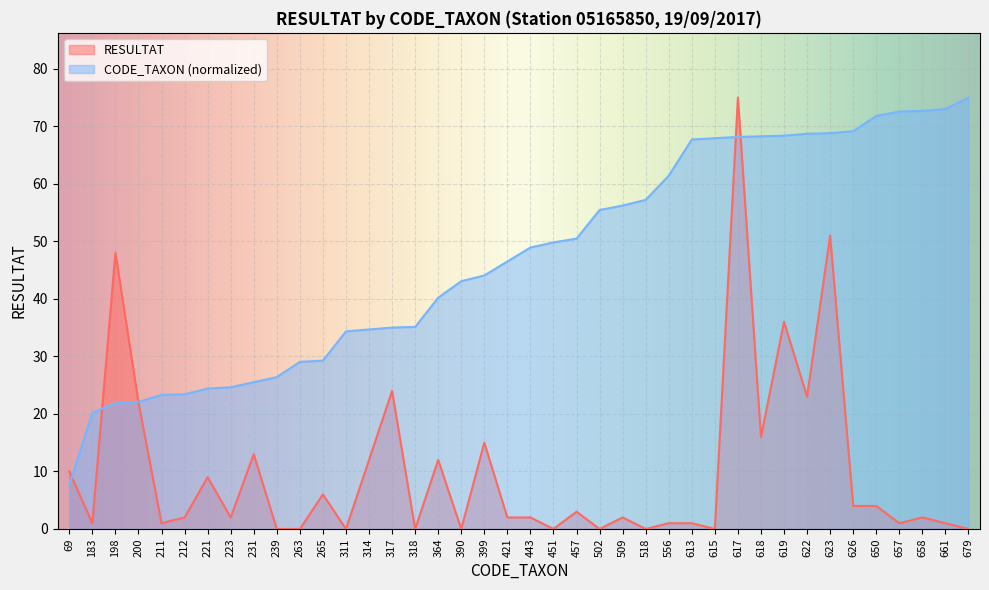

Reading left to right, list all the values displayed in this chart.

RESULTAT: 69=10.0	183=1.0	198=48.0	200=22.0	211=1.0	212=2.0	221=9.0	223=2.0	231=13.0	239=0.0	263=0.0	265=6.0	311=0.0	314=12.0	317=24.0	318=0.0	364=12.0	390=0.0	399=15.0	421=2.0	443=2.0	451=0.0	457=3.0	502=0.0	509=2.0	518=0.0	556=1.0	613=1.0	615=0.0	617=75.0	618=16.0	619=36.0	622=23.0	623=51.0	626=4.0	650=4.0	657=1.0	658=2.0	661=1.0	679=0.0
CODE_TAXON: 69=7.6	183=20.2	198=21.9	200=22.1	211=23.3	212=23.4	221=24.4	223=24.6	231=25.5	239=26.4	263=29.1	265=29.3	311=34.4	314=34.7	317=35.0	318=35.1	364=40.2	390=43.1	399=44.1	421=46.5	443=48.9	451=49.8	457=50.5	502=55.4	509=56.2	518=57.2	556=61.4	613=67.7	615=67.9	617=68.2	618=68.3	619=68.4	622=68.7	623=68.8	626=69.1	650=71.8	657=72.6	658=72.7	661=73.0	679=75.0